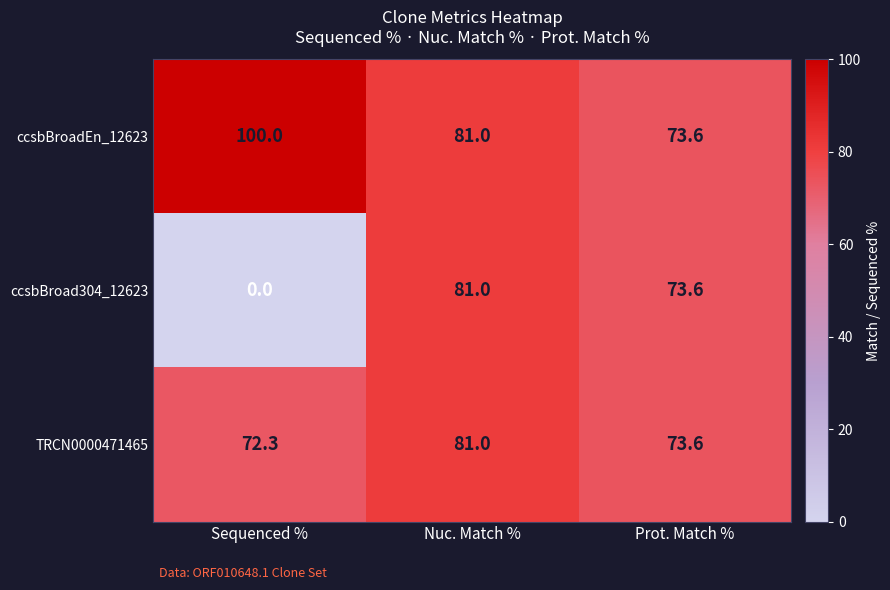

What is the greatest value displayed?

100.0